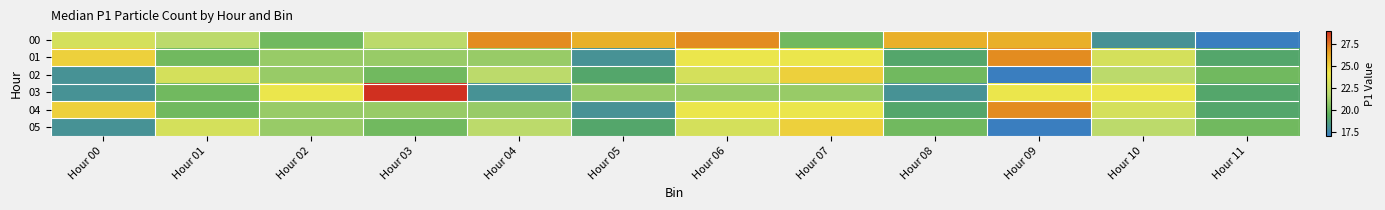

Which has a higher value, Hour 09 or Hour 10?

Hour 09